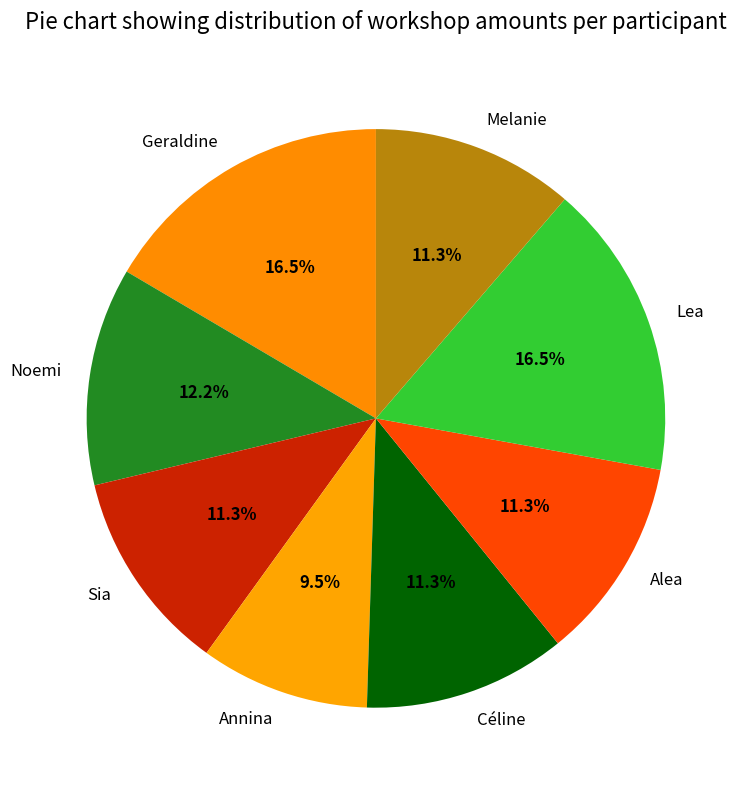

Which has a higher value, Lea or Sia?

Lea